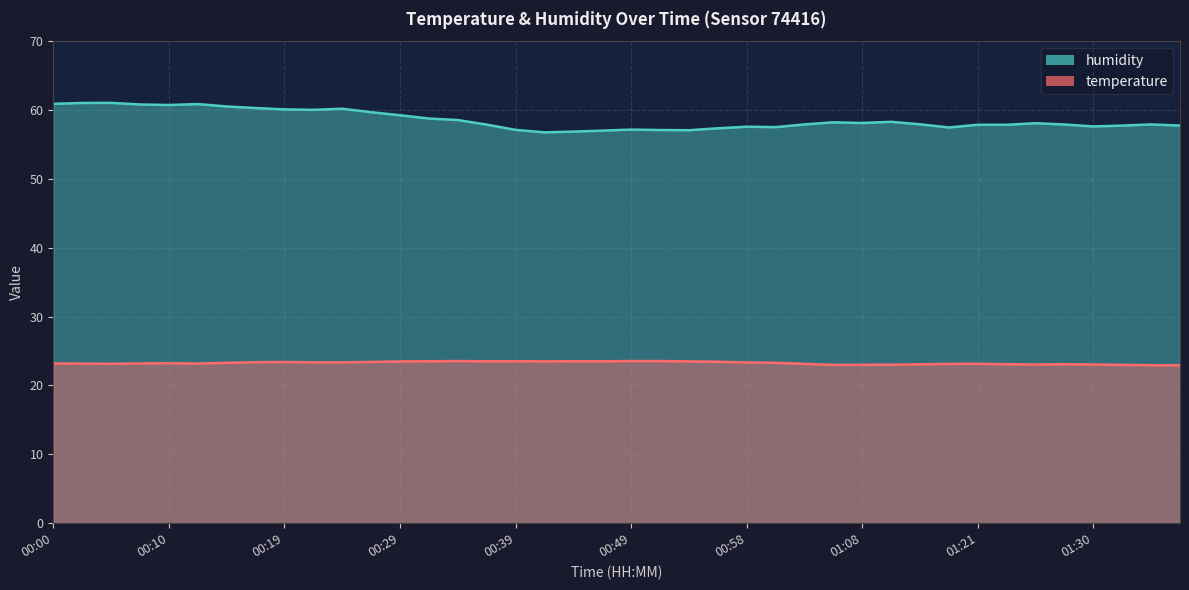

What is the difference between the maximum and second lowest values in the humidity series?

4.2